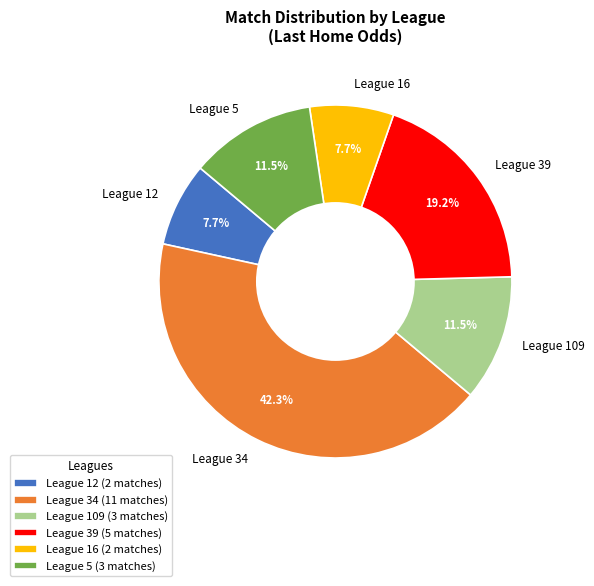

Do League 16 and League 109 together represent more than half of the pie?

No